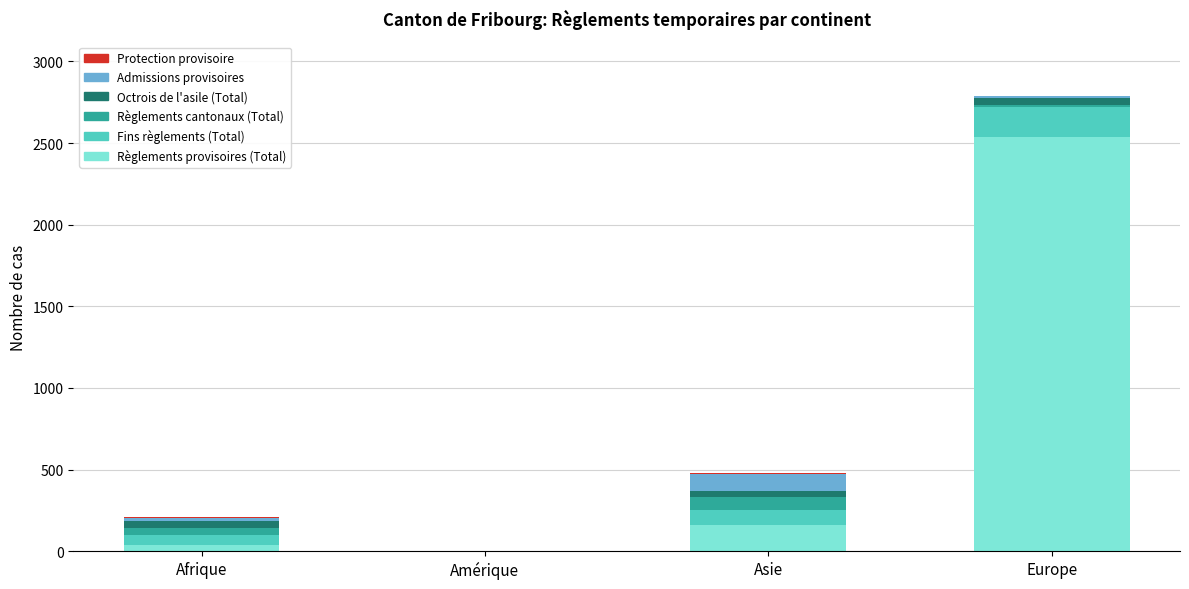

At which category is the sum across all series the highest?

Europe